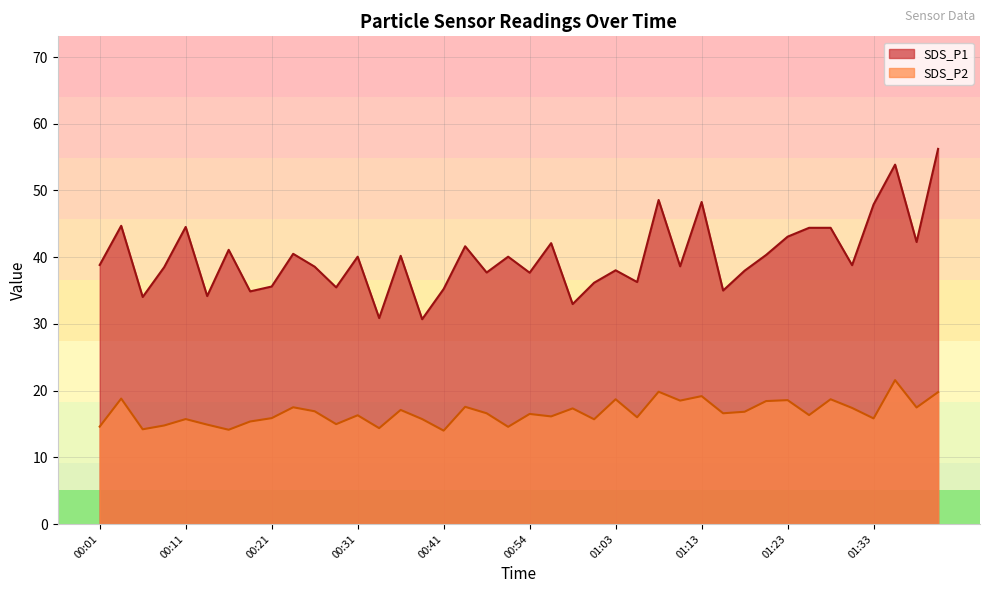

Reading left to right, transcribe all the data shown in this chart.

SDS_P1: 00:01=38.8	00:04=44.7	00:06=34.0	00:09=38.5	00:11=44.5	00:14=34.2	00:16=41.1	00:19=34.9	00:21=35.6	00:24=40.5	00:26=38.6	00:29=35.5	00:31=40.1	00:34=30.9	00:36=40.2	00:38=30.7	00:41=35.2	00:46=41.6	00:49=37.7	00:51=40.1	00:54=37.7	00:56=42.1	00:58=33.0	01:01=36.2	01:03=38.0	01:06=36.3	01:08=48.6	01:11=38.6	01:13=48.3	01:15=35.0	01:18=38.0	01:20=40.3	01:23=43.1	01:25=44.4	01:28=44.4	01:30=38.8	01:33=47.9	01:35=53.9	01:38=42.3	01:40=56.2
SDS_P2: 00:01=14.6	00:04=18.8	00:06=14.2	00:09=14.8	00:11=15.7	00:14=14.9	00:16=14.1	00:19=15.4	00:21=15.9	00:24=17.5	00:26=16.9	00:29=15.0	00:31=16.3	00:34=14.4	00:36=17.1	00:38=15.7	00:41=14.0	00:46=17.6	00:49=16.6	00:51=14.6	00:54=16.5	00:56=16.1	00:58=17.3	01:01=15.7	01:03=18.7	01:06=16.0	01:08=19.8	01:11=18.5	01:13=19.2	01:15=16.6	01:18=16.8	01:20=18.4	01:23=18.6	01:25=16.3	01:28=18.7	01:30=17.4	01:33=15.8	01:35=21.6	01:38=17.5	01:40=19.8